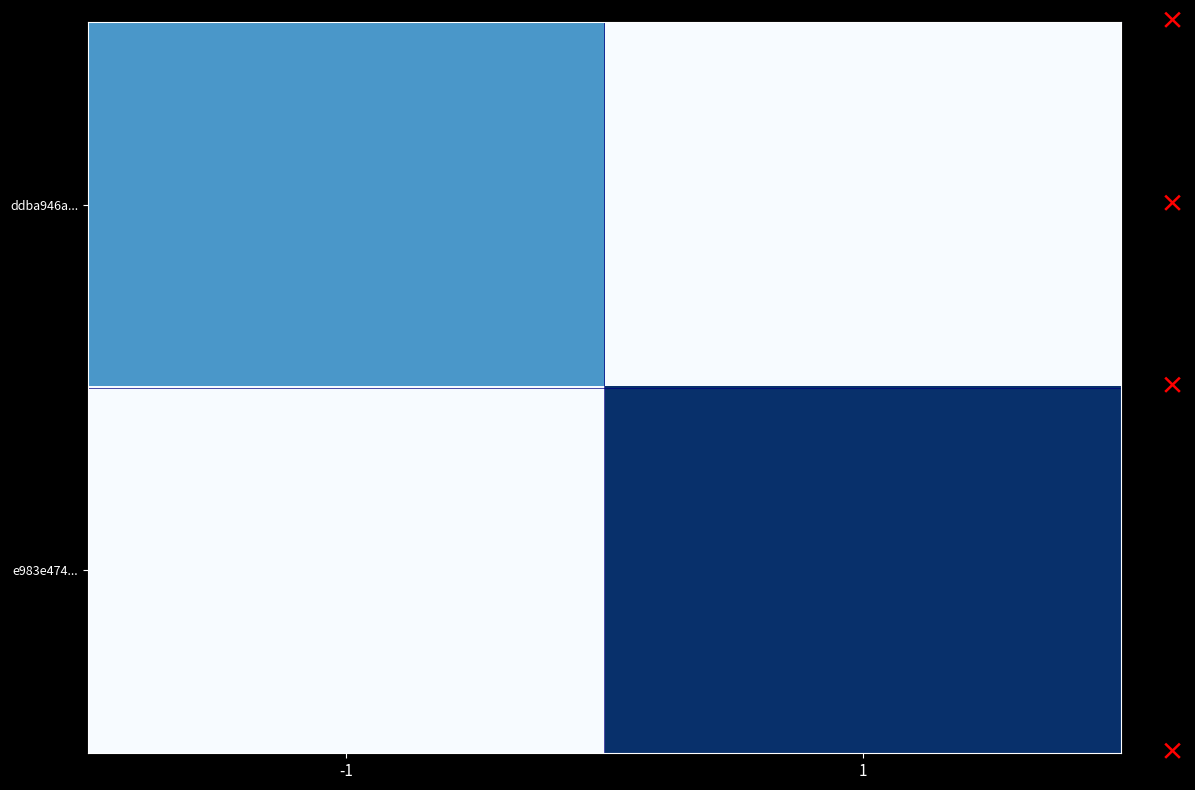

Reading left to right, list all the values displayed in this chart.

ddba946a...: -1=6	1=0
e983e474...: -1=0	1=10